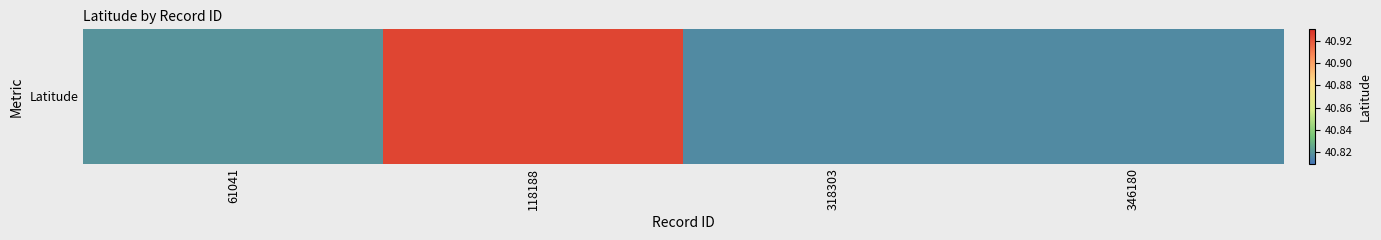

What is the sum of all values?

163.4